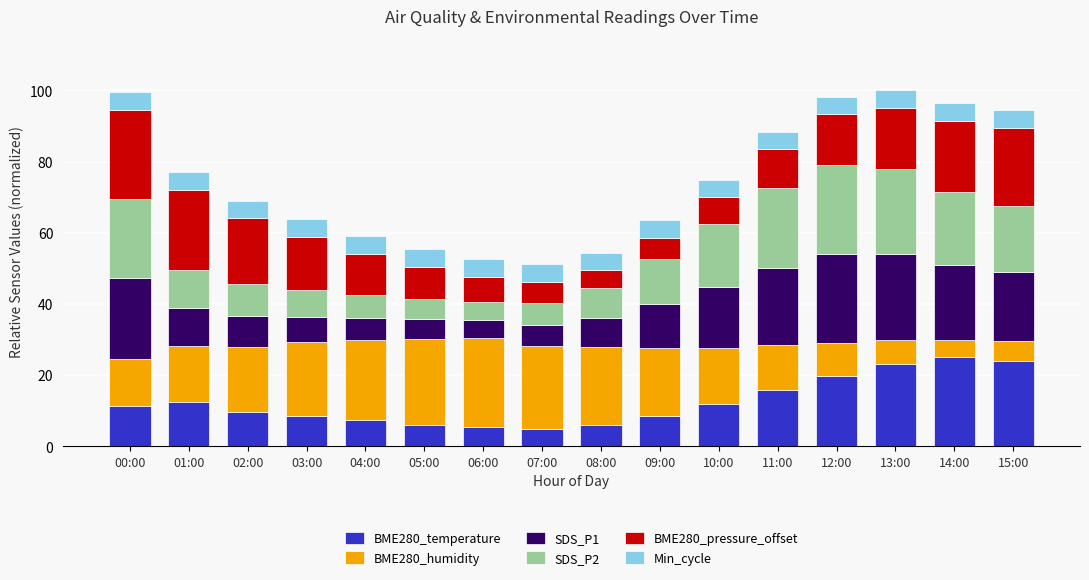

What is the maximum value for BME280_temperature?

25.0